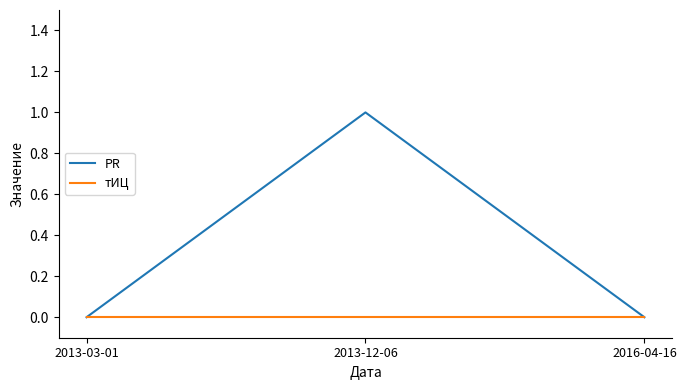

True or false: PR has a value of 0 at 2013-03-01.

True